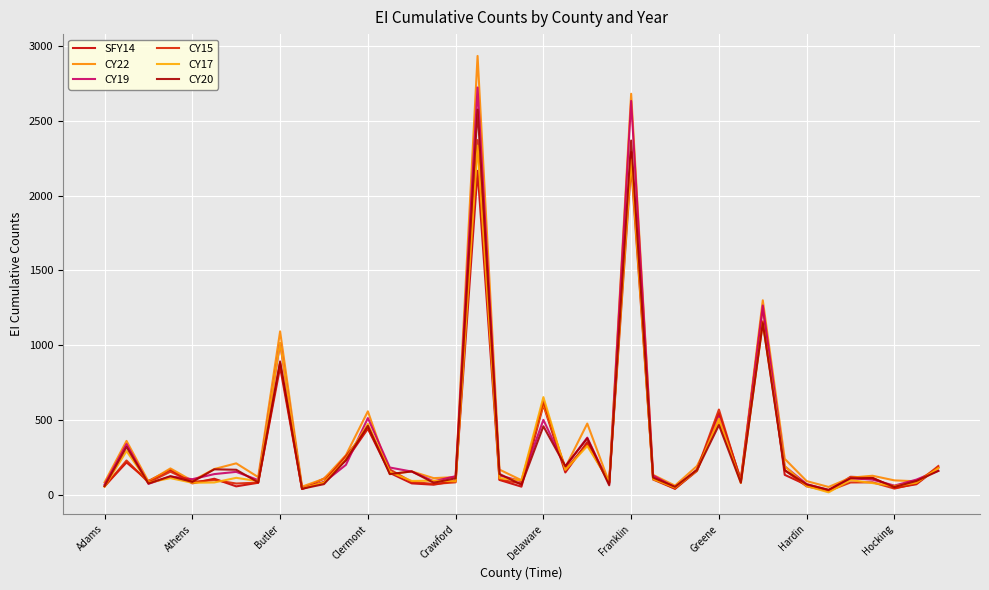

Does the chart have visible grid lines?

Yes